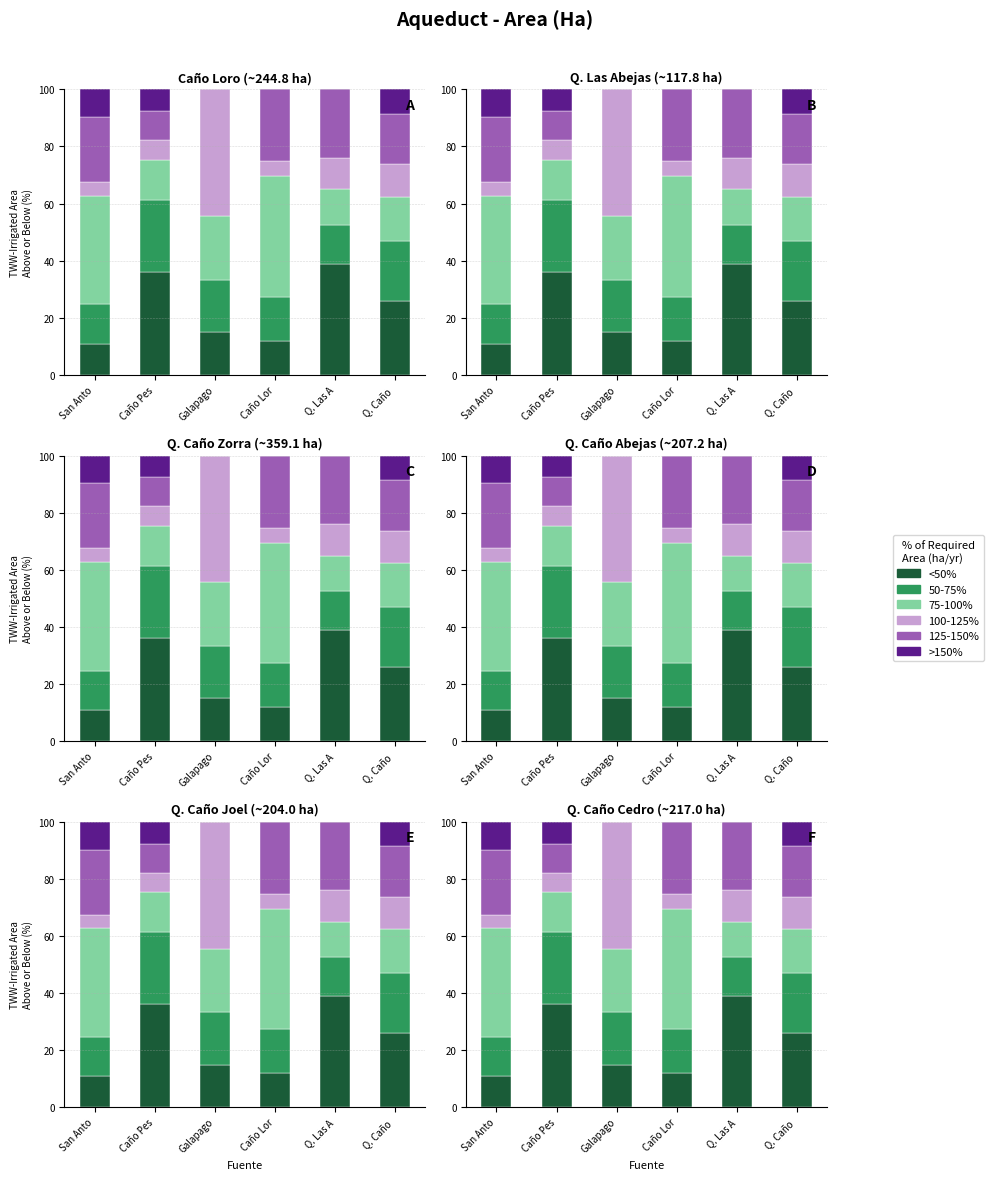

The value of 100-125% at Caño Lor is 5.2. True or false?

True